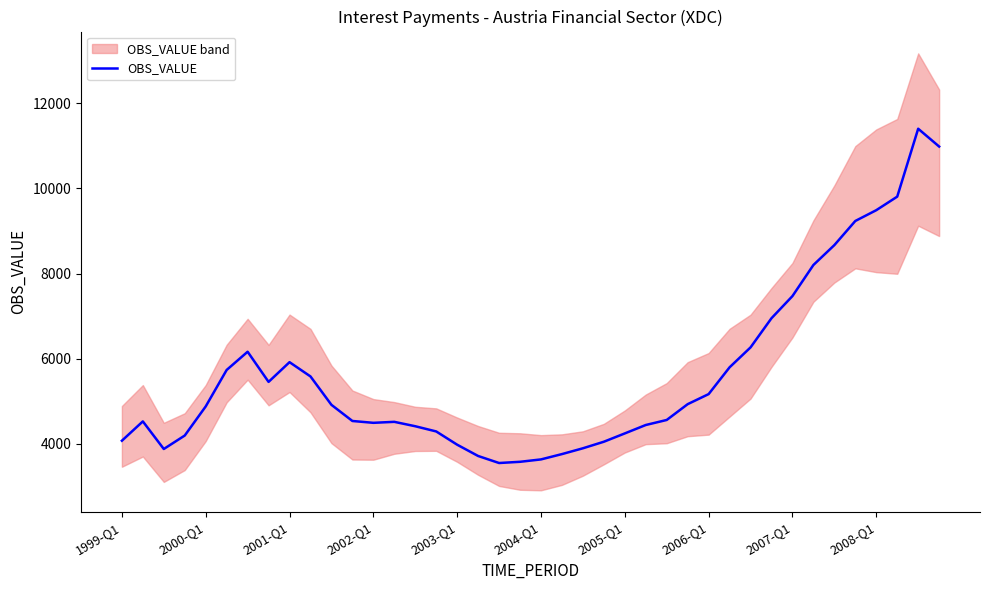

Reading right to left, what are all the values shown in this chart?

10985.0	11403.3	9808.3	9490.1	9236.9	8670.0	8202.8	7472.6	6952.6	6267.4	5799.7	5170.4	4934.1	4563.0	4444.7	4247.2	4051.7	3897.8	3761.5	3636.5	3580.4	3551.9	3717.0	3981.9	4293.4	4415.7	4519.0	4495.9	4539.1	4918.2	5585.3	5920.5	5457.2	6165.4	5737.6	4881.1	4197.6	3881.2	4529.5	4075.6